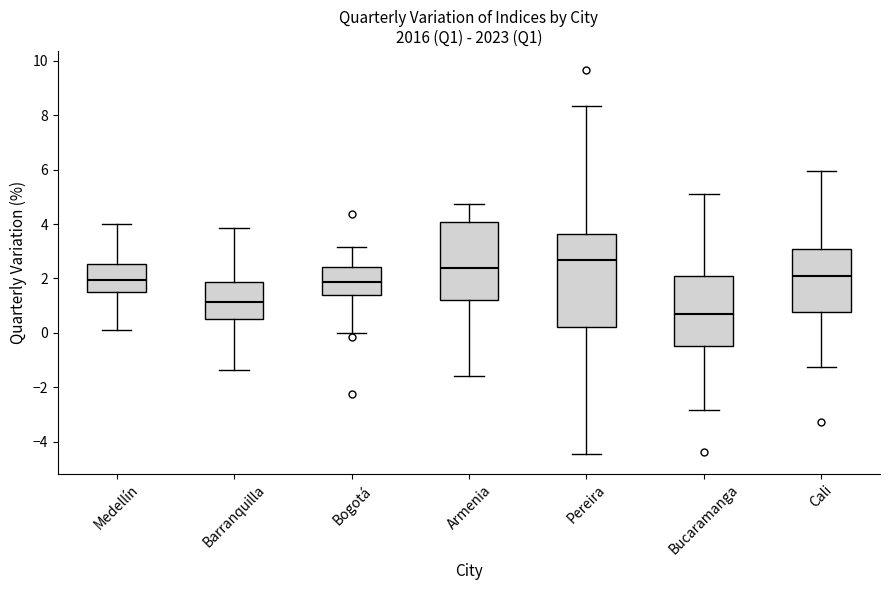

Which box's median line is the highest?

Pereira